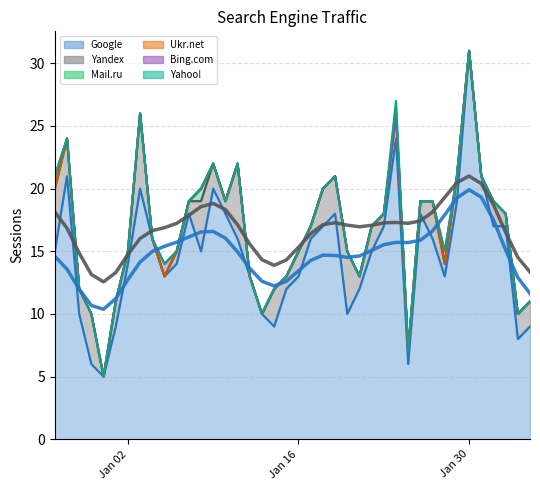

Reading left to right, list all the values displayed in this chart.

Google: 2018-02-04=9	2018-02-03=8	2018-02-02=17	2018-02-01=17	2018-01-31=21	2018-01-30=31	2018-01-29=19	2018-01-28=13	2018-01-27=16	2018-01-26=18	2018-01-25=6	2018-01-24=24	2018-01-23=17	2018-01-22=15	2018-01-21=12	2018-01-20=10	2018-01-19=18	2018-01-18=17	2018-01-17=16	2018-01-16=13	2018-01-15=12	2018-01-14=9	2018-01-13=10	2018-01-12=13	2018-01-11=16	2018-01-10=18	2018-01-09=20	2018-01-08=15	2018-01-07=18	2018-01-06=14	2018-01-05=13	2018-01-04=16	2018-01-03=20	2018-01-02=14	2018-01-01=9	2017-12-31=5	2017-12-30=6	2017-12-29=10	2017-12-28=21	2017-12-27=15
Yandex: 2018-02-04=2	2018-02-03=2	2018-02-02=1	2018-02-01=2	2018-01-31=0	2018-01-30=0	2018-01-29=2	2018-01-28=1	2018-01-27=3	2018-01-26=1	2018-01-25=1	2018-01-24=2	2018-01-23=1	2018-01-22=2	2018-01-21=1	2018-01-20=5	2018-01-19=3	2018-01-18=3	2018-01-17=1	2018-01-16=2	2018-01-15=1	2018-01-14=3	2018-01-13=0	2018-01-12=0	2018-01-11=6	2018-01-10=1	2018-01-09=2	2018-01-08=4	2018-01-07=1	2018-01-06=1	2018-01-05=0	2018-01-04=0	2018-01-03=6	2018-01-02=1	2018-01-01=2	2017-12-31=0	2017-12-30=4	2017-12-29=2	2017-12-28=3	2017-12-27=5
Mail.ru: 2018-02-04=0	2018-02-03=0	2018-02-02=0	2018-02-01=0	2018-01-31=0	2018-01-30=0	2018-01-29=0	2018-01-28=0	2018-01-27=0	2018-01-26=0	2018-01-25=0	2018-01-24=0	2018-01-23=0	2018-01-22=0	2018-01-21=0	2018-01-20=0	2018-01-19=0	2018-01-18=0	2018-01-17=0	2018-01-16=0	2018-01-15=0	2018-01-14=0	2018-01-13=0	2018-01-12=0	2018-01-11=0	2018-01-10=0	2018-01-09=0	2018-01-08=1	2018-01-07=0	2018-01-06=0	2018-01-05=0	2018-01-04=0	2018-01-03=0	2018-01-02=0	2018-01-01=0	2017-12-31=0	2017-12-30=0	2017-12-29=0	2017-12-28=0	2017-12-27=0
Ukr.net: 2018-02-04=0	2018-02-03=0	2018-02-02=0	2018-02-01=0	2018-01-31=0	2018-01-30=0	2018-01-29=0	2018-01-28=0	2018-01-27=0	2018-01-26=0	2018-01-25=0	2018-01-24=0	2018-01-23=0	2018-01-22=0	2018-01-21=0	2018-01-20=0	2018-01-19=0	2018-01-18=0	2018-01-17=0	2018-01-16=0	2018-01-15=0	2018-01-14=0	2018-01-13=0	2018-01-12=0	2018-01-11=0	2018-01-10=0	2018-01-09=0	2018-01-08=0	2018-01-07=0	2018-01-06=0	2018-01-05=0	2018-01-04=0	2018-01-03=0	2018-01-02=0	2018-01-01=0	2017-12-31=0	2017-12-30=0	2017-12-29=0	2017-12-28=0	2017-12-27=0
Bing.com: 2018-02-04=0	2018-02-03=0	2018-02-02=0	2018-02-01=0	2018-01-31=0	2018-01-30=0	2018-01-29=0	2018-01-28=1	2018-01-27=0	2018-01-26=0	2018-01-25=0	2018-01-24=0	2018-01-23=0	2018-01-22=0	2018-01-21=0	2018-01-20=0	2018-01-19=0	2018-01-18=0	2018-01-17=0	2018-01-16=0	2018-01-15=0	2018-01-14=0	2018-01-13=0	2018-01-12=0	2018-01-11=0	2018-01-10=0	2018-01-09=0	2018-01-08=0	2018-01-07=0	2018-01-06=0	2018-01-05=1	2018-01-04=0	2018-01-03=0	2018-01-02=0	2018-01-01=0	2017-12-31=0	2017-12-30=0	2017-12-29=0	2017-12-28=0	2017-12-27=1
Yahoo!: 2018-02-04=0	2018-02-03=0	2018-02-02=0	2018-02-01=0	2018-01-31=0	2018-01-30=0	2018-01-29=0	2018-01-28=0	2018-01-27=0	2018-01-26=0	2018-01-25=0	2018-01-24=1	2018-01-23=0	2018-01-22=0	2018-01-21=0	2018-01-20=0	2018-01-19=0	2018-01-18=0	2018-01-17=0	2018-01-16=0	2018-01-15=0	2018-01-14=0	2018-01-13=0	2018-01-12=0	2018-01-11=0	2018-01-10=0	2018-01-09=0	2018-01-08=0	2018-01-07=0	2018-01-06=0	2018-01-05=0	2018-01-04=0	2018-01-03=0	2018-01-02=0	2018-01-01=0	2017-12-31=0	2017-12-30=0	2017-12-29=0	2017-12-28=0	2017-12-27=0